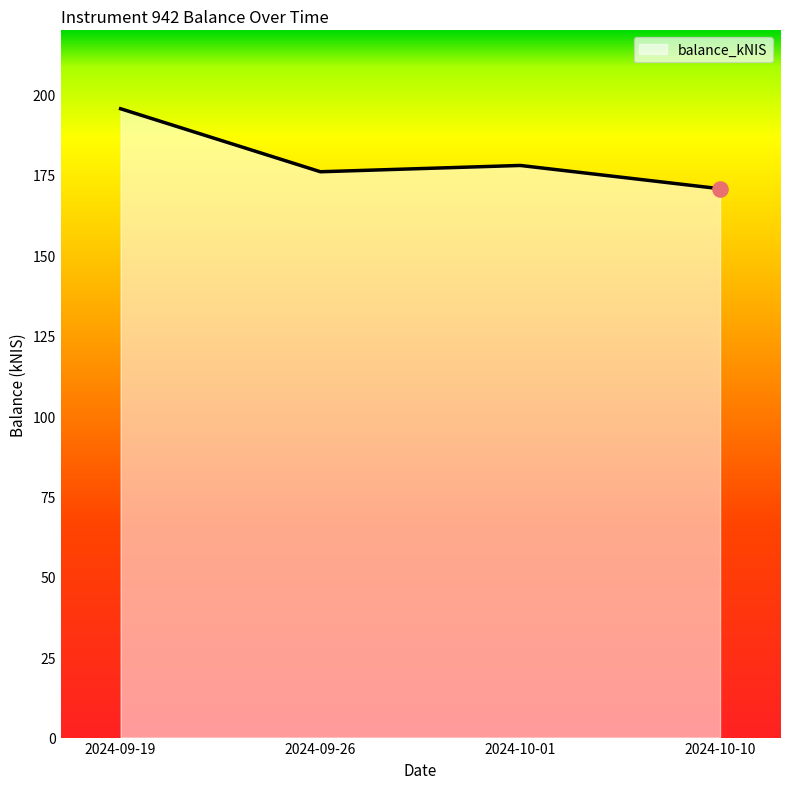

What is the change in value from 2024-10-01 to 2024-10-10?

-7.2